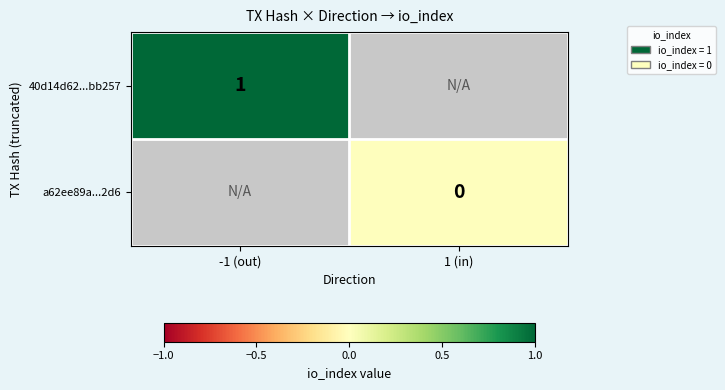

Is the value of 40d14d62...bb257 at -1 (out) greater than the value of a62ee89a...2d6 at 1 (in)?

Yes